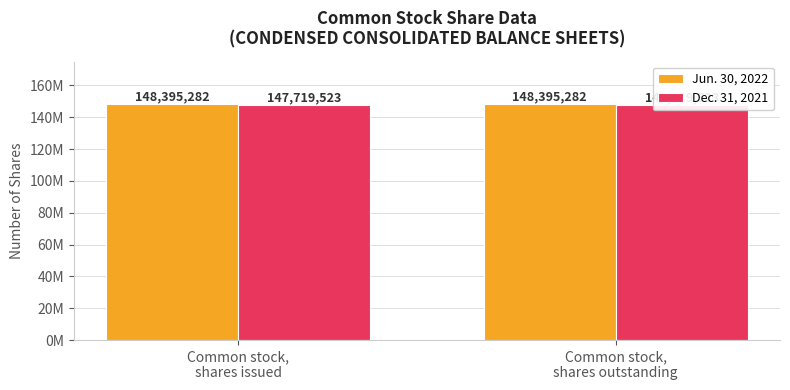

Reading left to right, extract all data points from this chart.

Jun. 30, 2022: 148395282	148395282
Dec. 31, 2021: 147719523	147719523